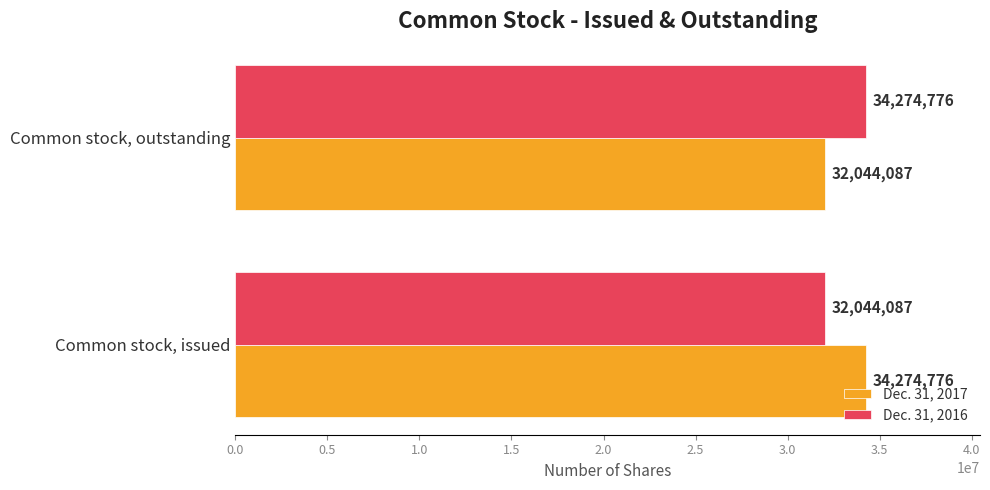

What is the sum of all Dec. 31, 2017 values?

66318863